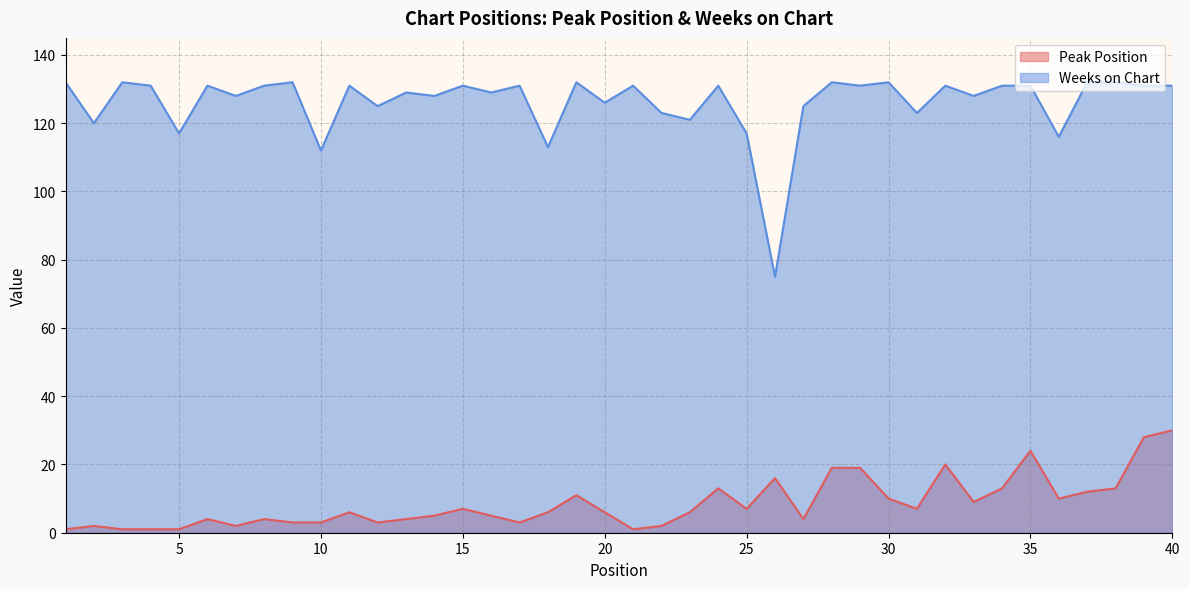

Does the chart display data point markers on the line(s)?

No